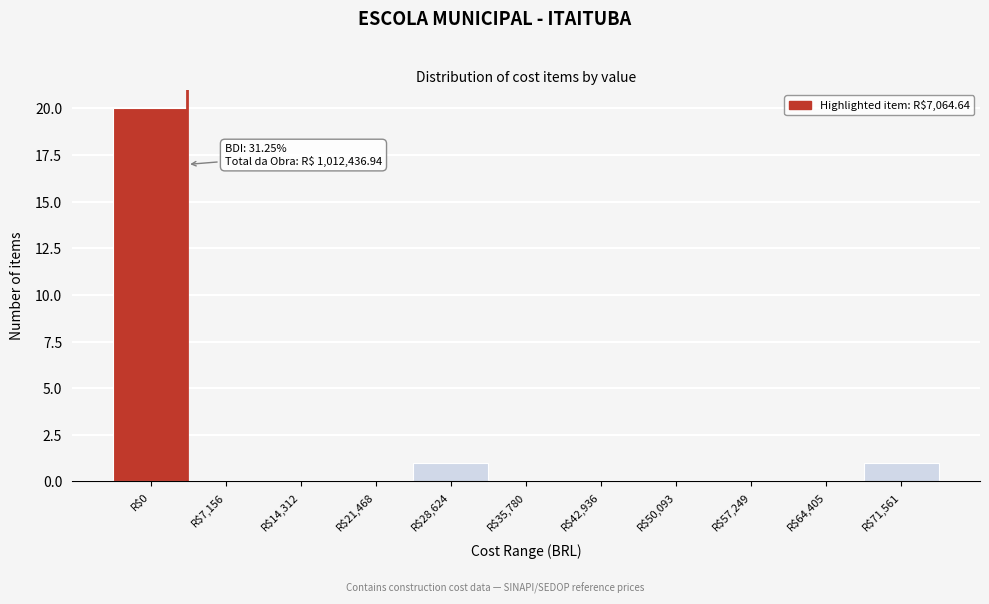

True or false: the data shows 33 at R$0.

False